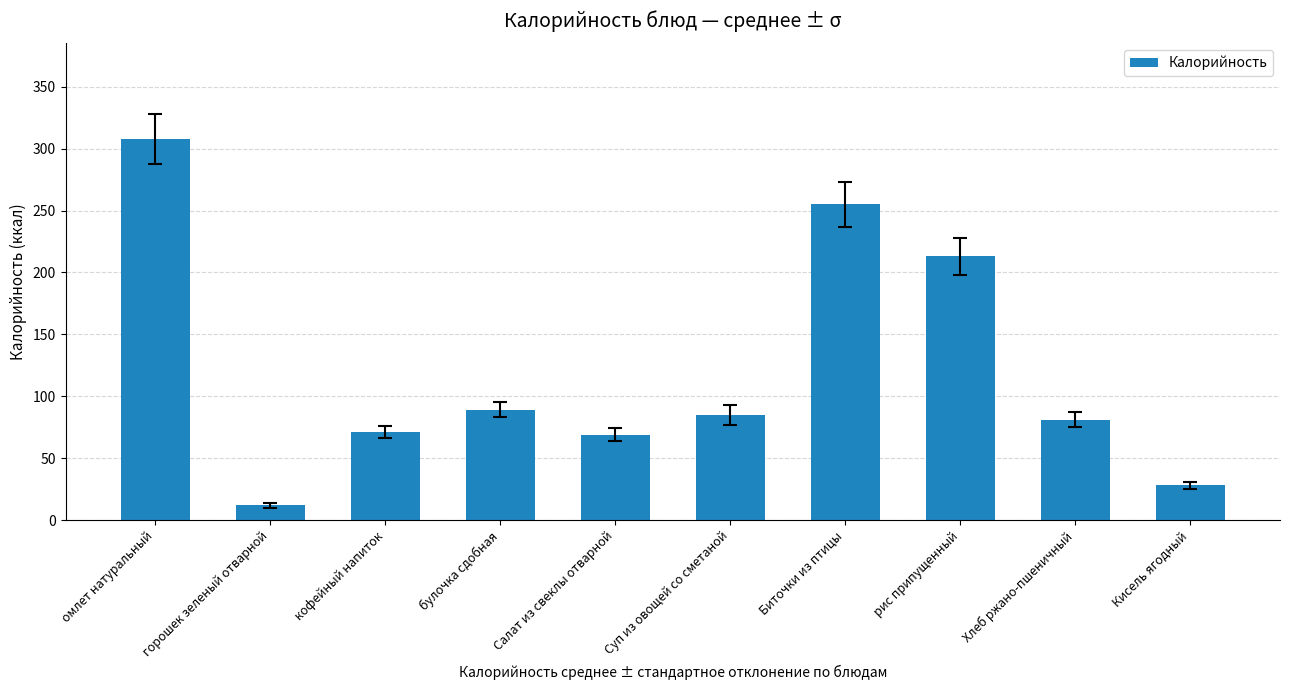

What is the smallest value displayed?

12